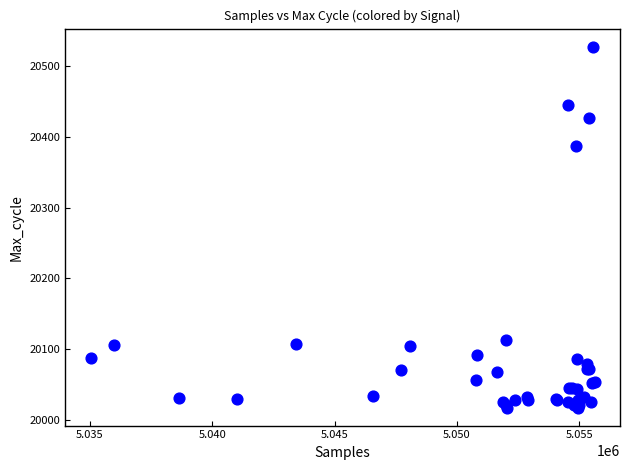

What Y value in the scatter plot is closest to 20272?

20387